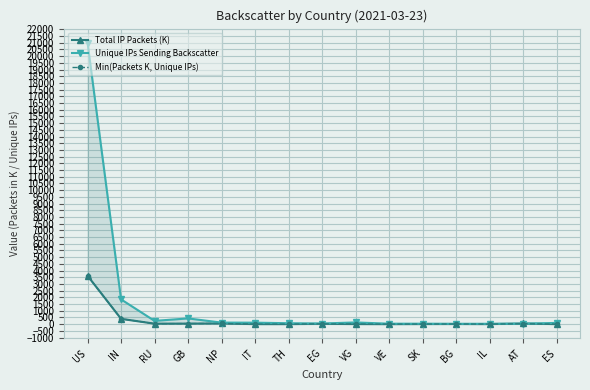

True or false: Unique IPs Sending Backscatter and Total IP Packets (K) intersect in this chart.

True